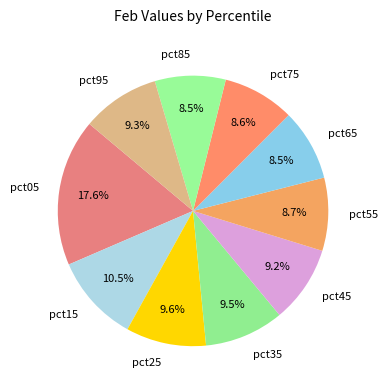

Which slice is the largest?

pct05